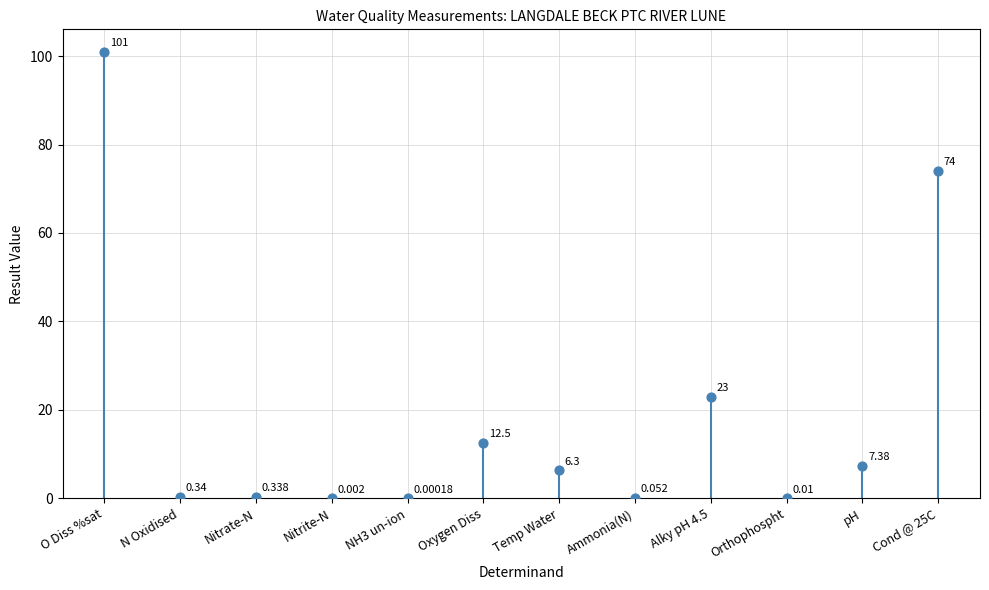

How many points are shown in the scatter plot?

12